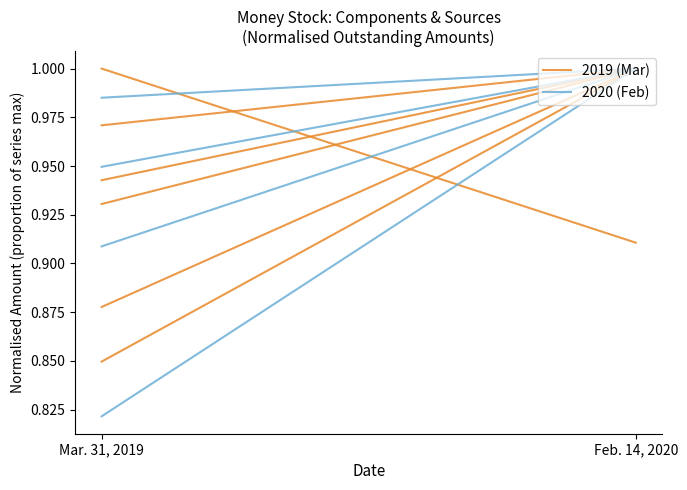

List the series in order of their overall mean, highest first.

2019 (Mar), 2020 (Feb)